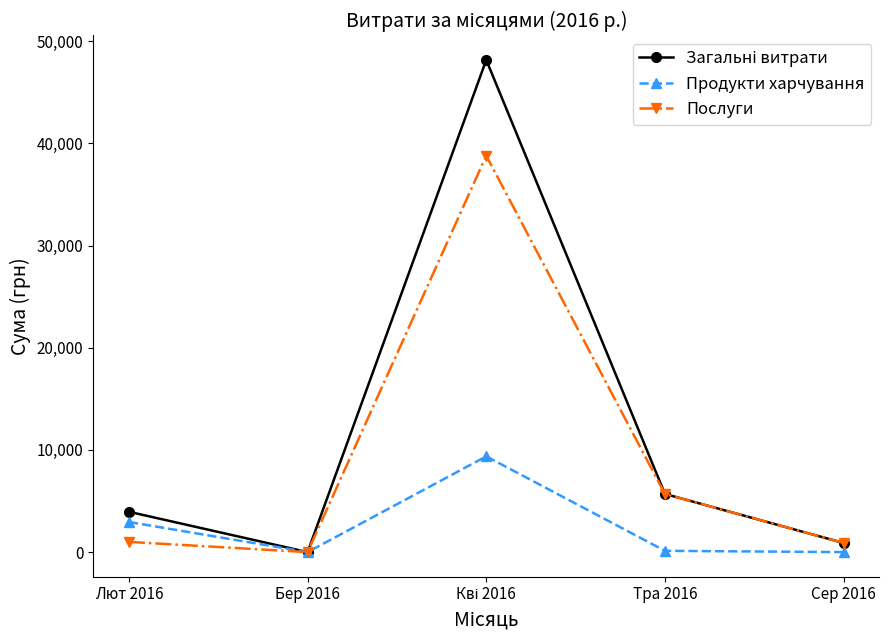

Where is the first local minimum for Послуги?

Бер 2016